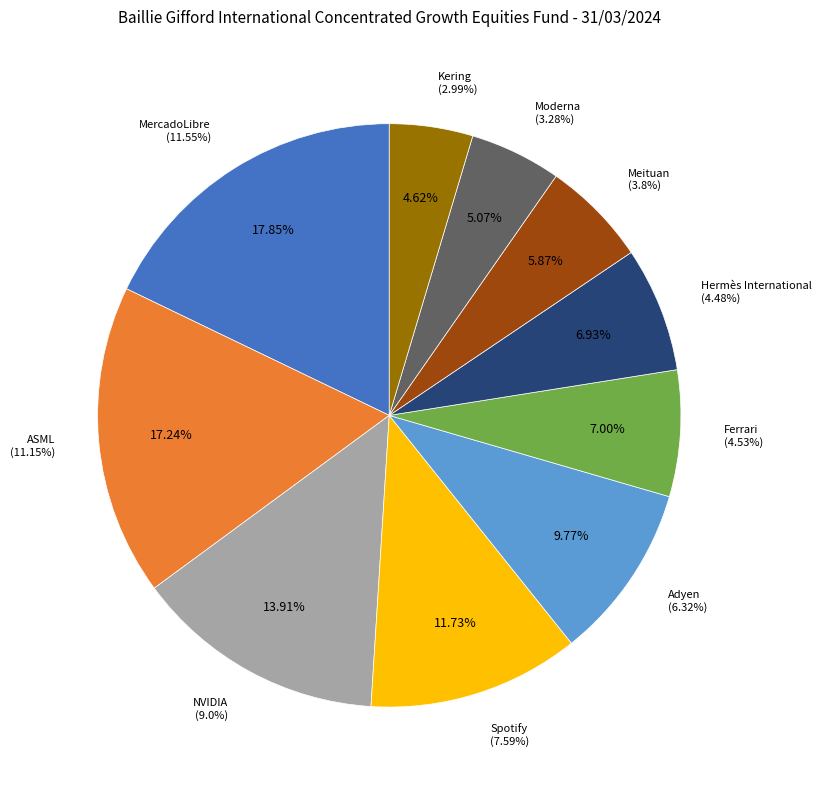

Do Hermès International and Adyen together represent more than half of the pie?

No